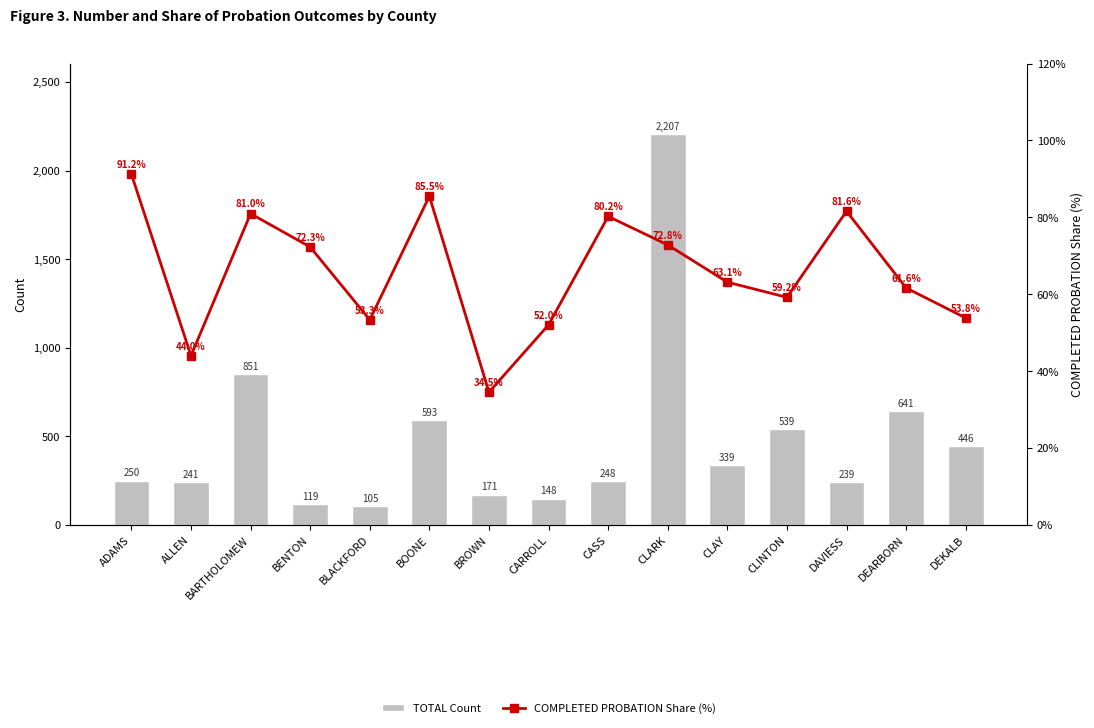

What is the label of the 14th bar from the right?

ALLEN